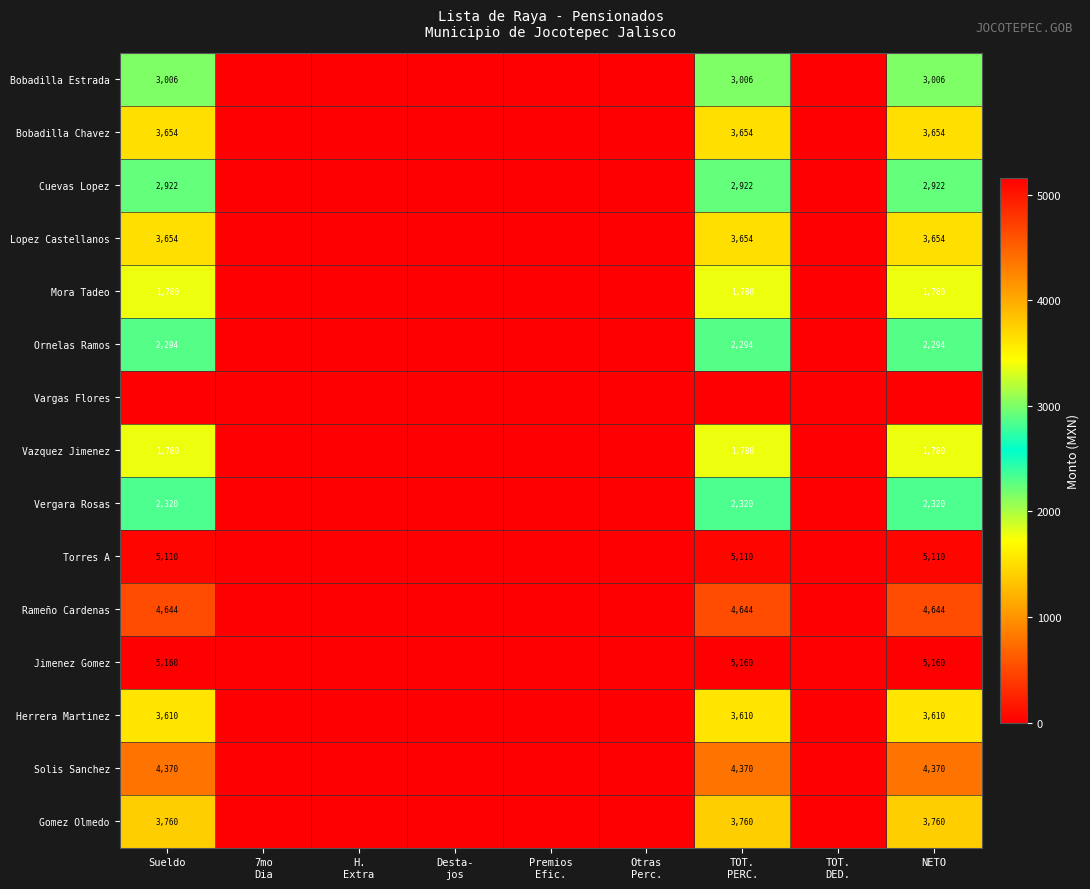

What is the total value across all series at TOT.
PERC.?

48064